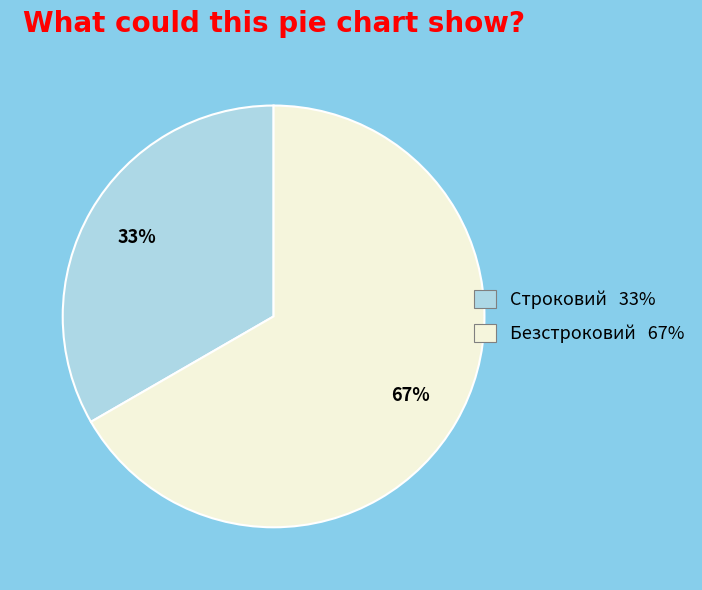

To the nearest percent, what is the combined percentage of Безстроковий and Строковий?

100%